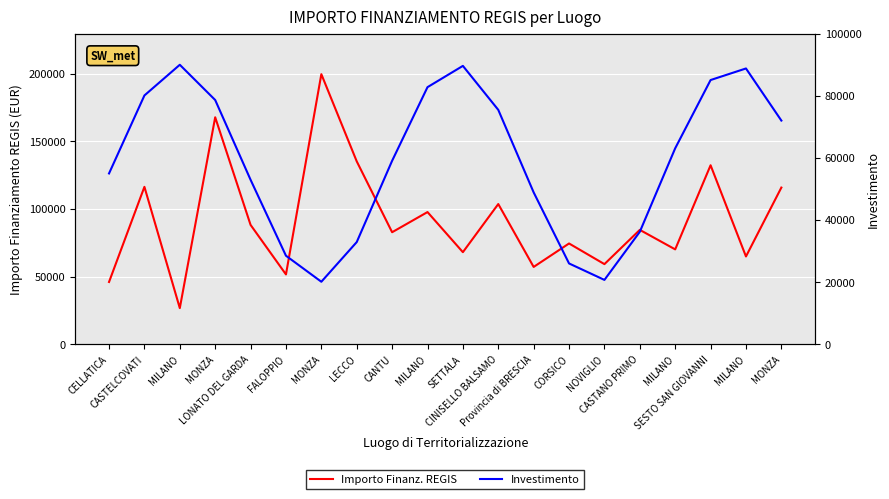

What is the label of the 5th point from the left?

LONATO DEL GARDA